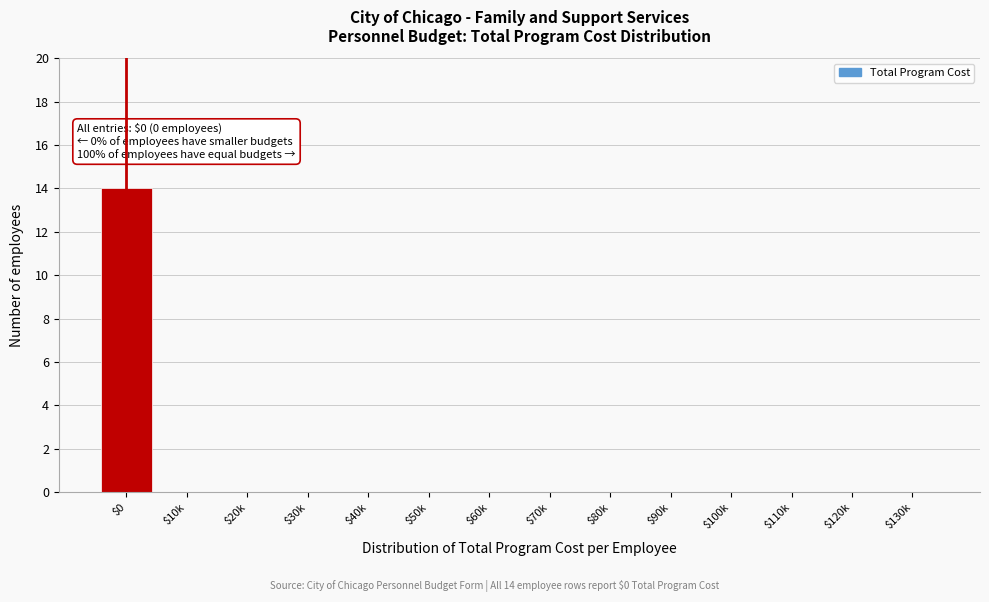

True or false: the data shows 0 at $110k.

True